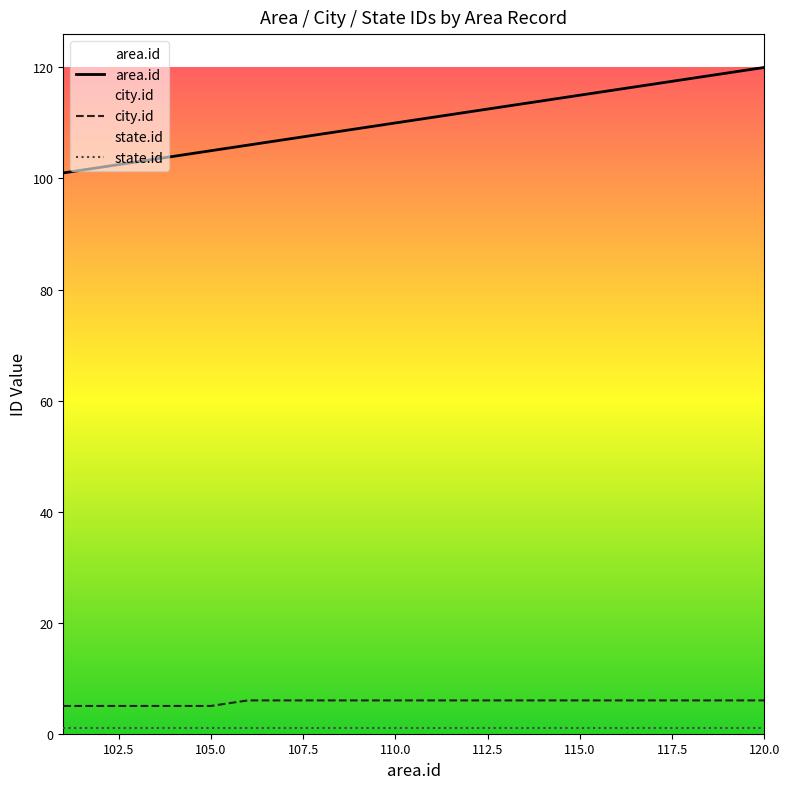

How many lines are shown in the chart?

3